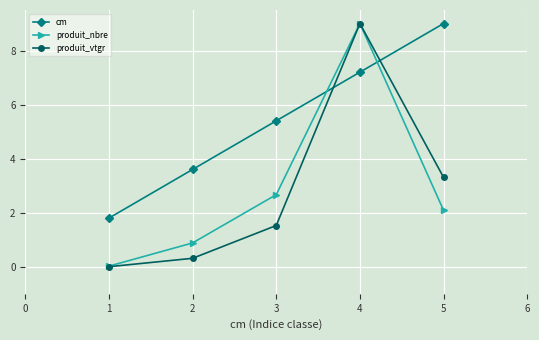

What is the value of the produit_nbre point at the 3rd from the left?

2.7